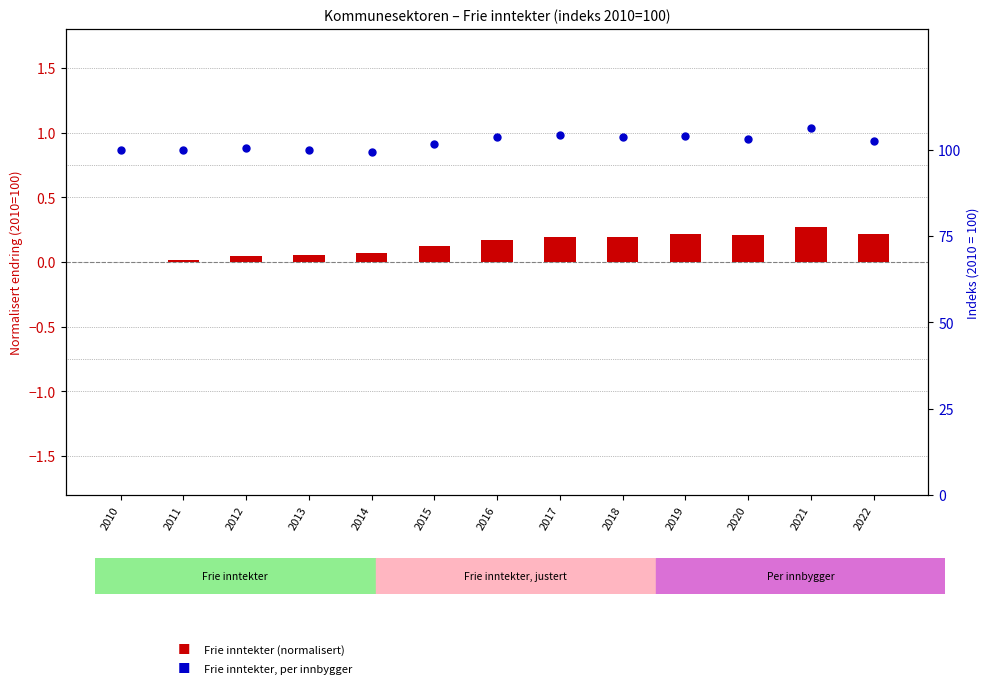

Is the value of Frie inntekter, per innbygger at 2017 greater than the value of Frie inntekter (normalisert) at 2017?

Yes